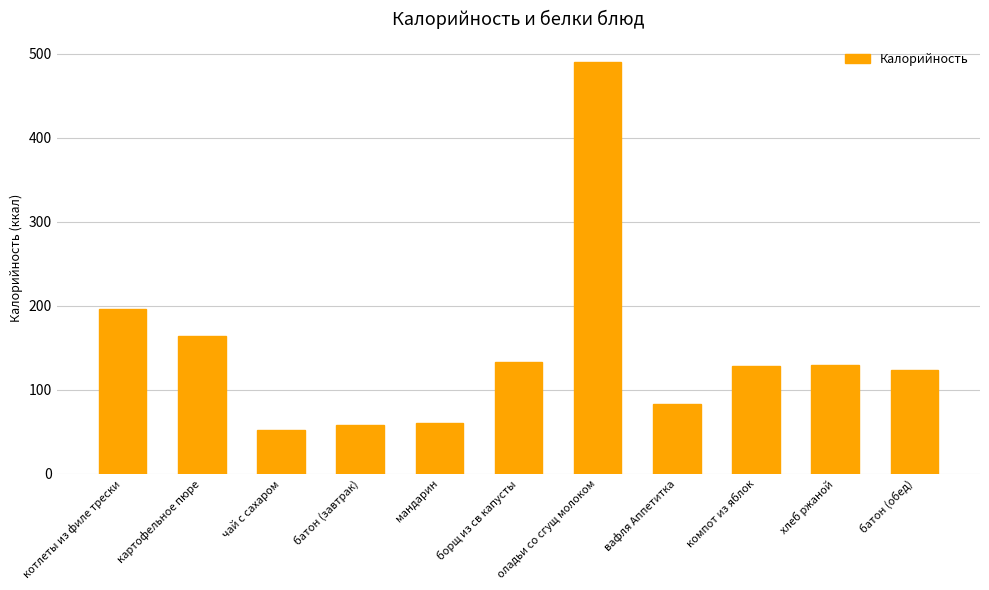

What is the value of the 8th bar from the left?

83.0